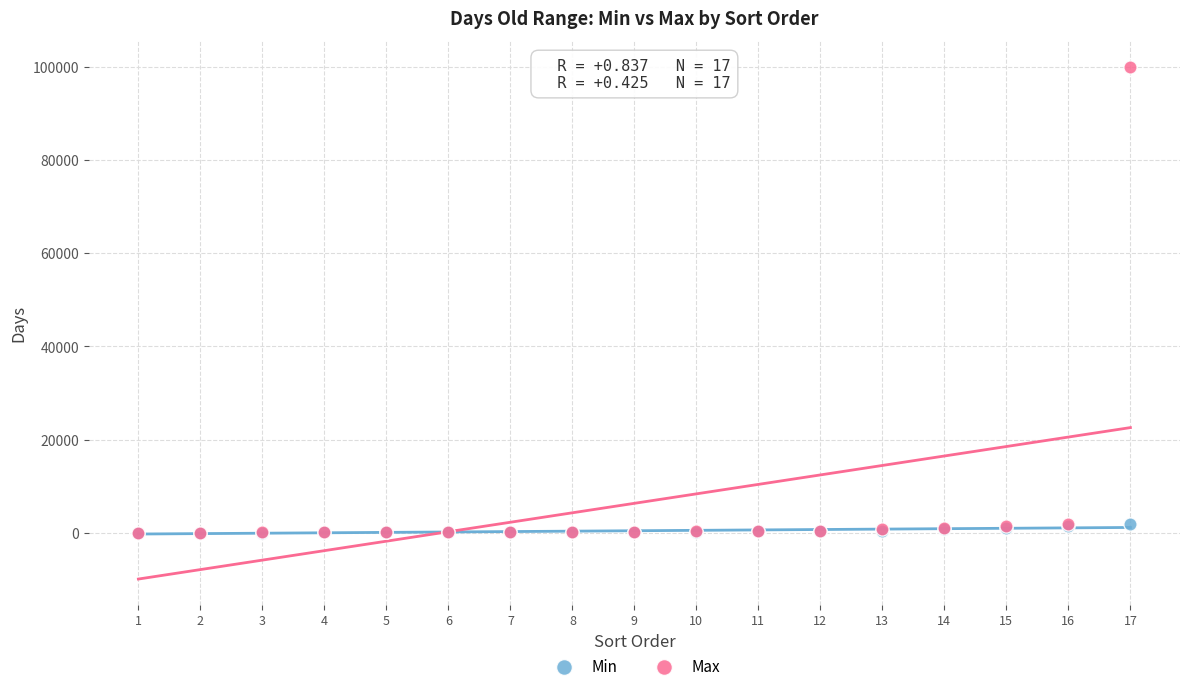

What are all the series names shown in the legend?

Min, Max